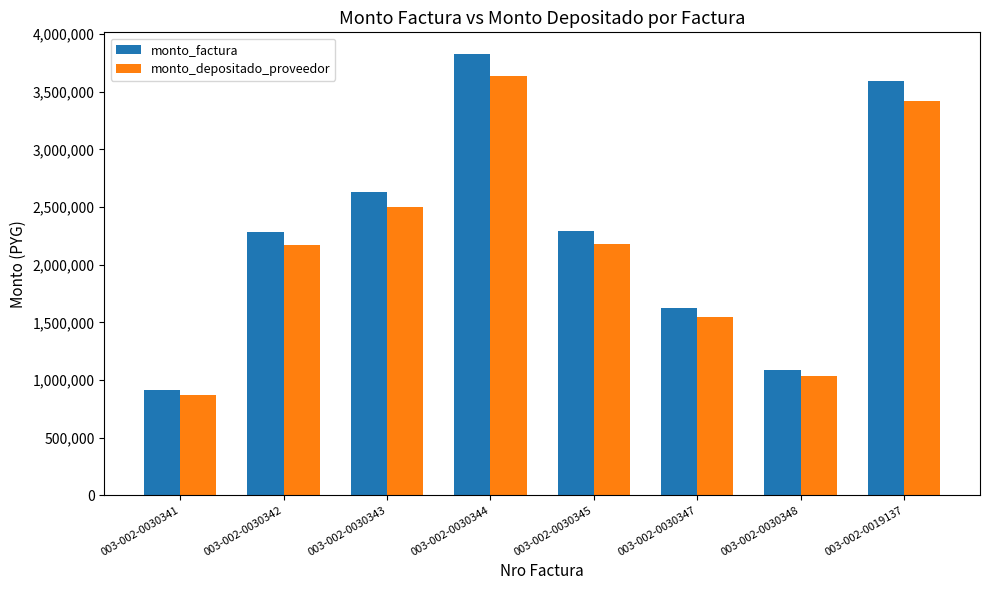

How many categories are shown in the chart?

8